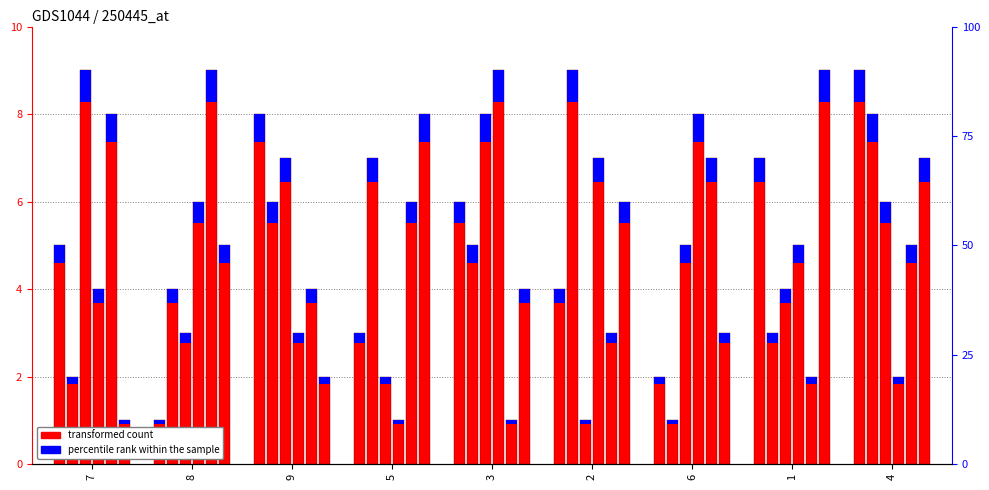

Which category has the lowest value across all series?

8